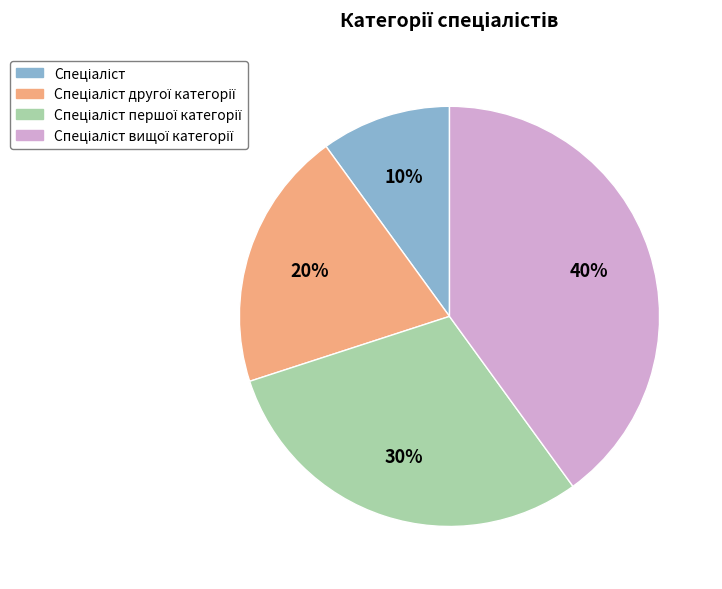

Is there any slice that represents more than half of the pie?

No